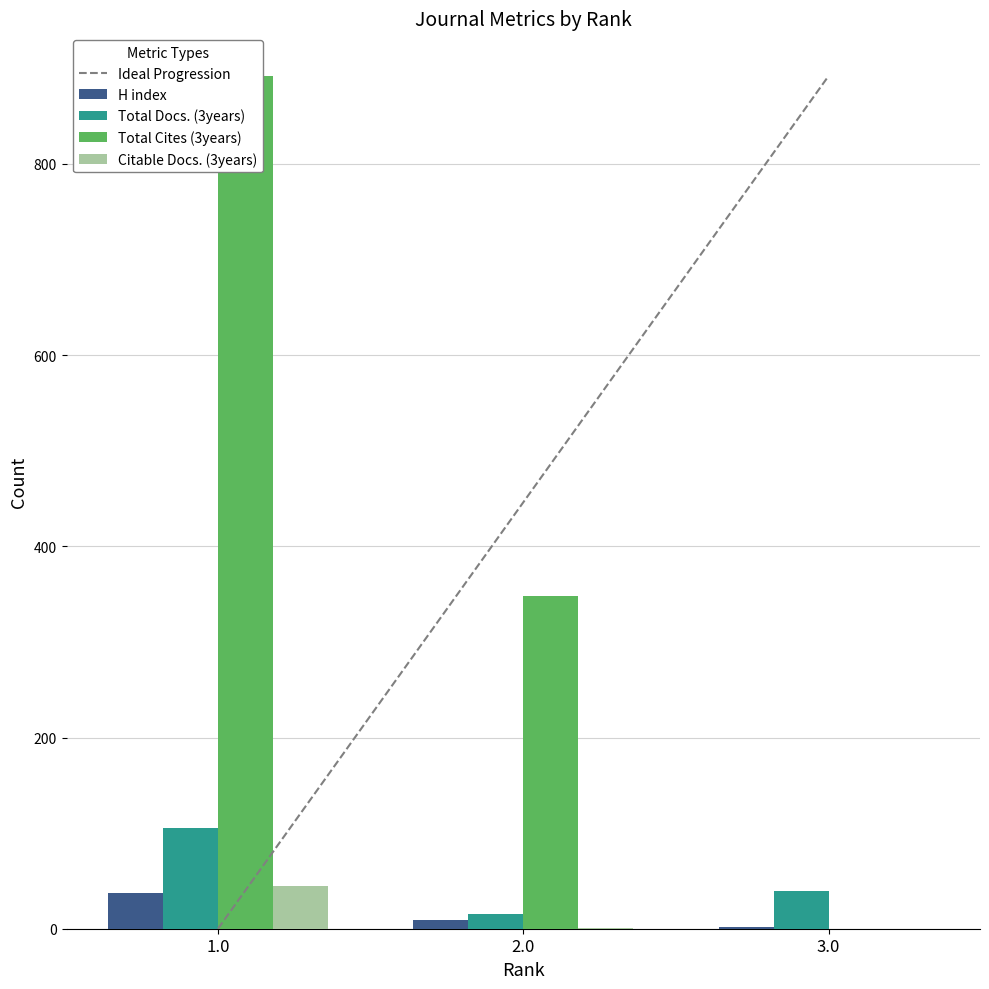

Between 1.0 and 3.0, which is larger?

3.0